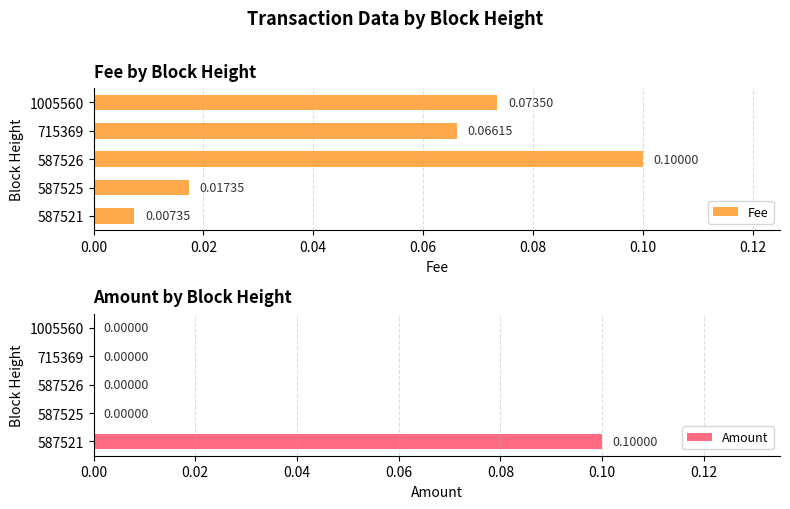

Rank the categories by Fee value from highest to lowest.

587526, 1005560, 715369, 587525, 587521